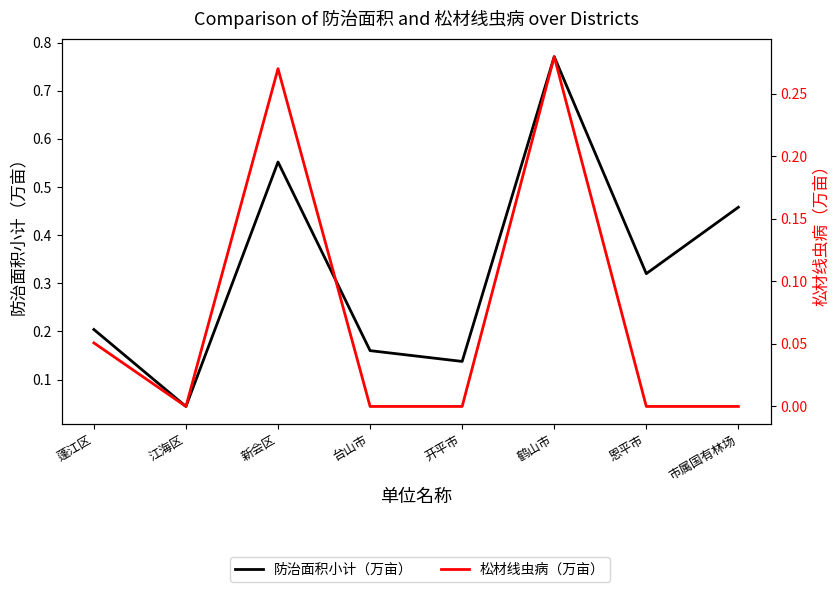

True or false: 松材线虫病（万亩） has a value of -0.1 at 开平市.

False